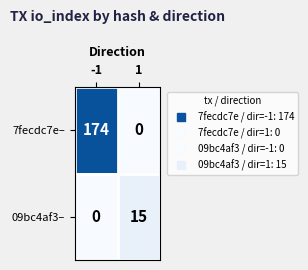

What is the greatest value displayed?

174